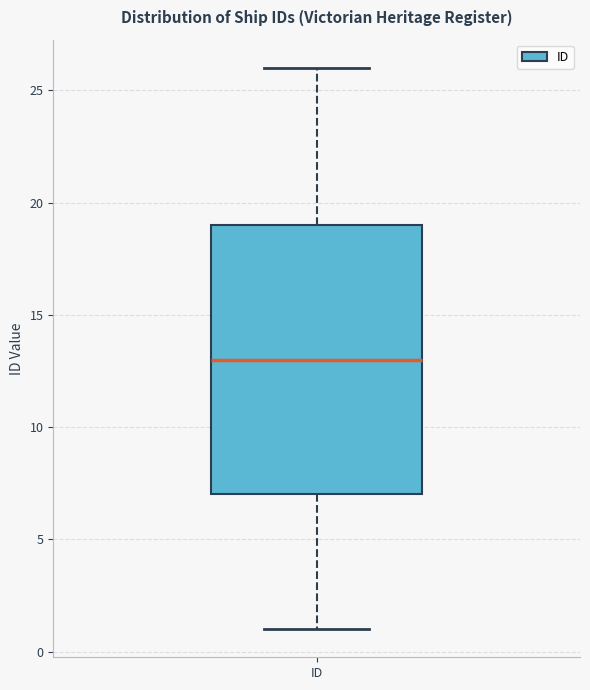

Where does the median line of the box for ID sit on the y-axis? The values are not printed on the chart, so give them approximately, as read against the axis.

13